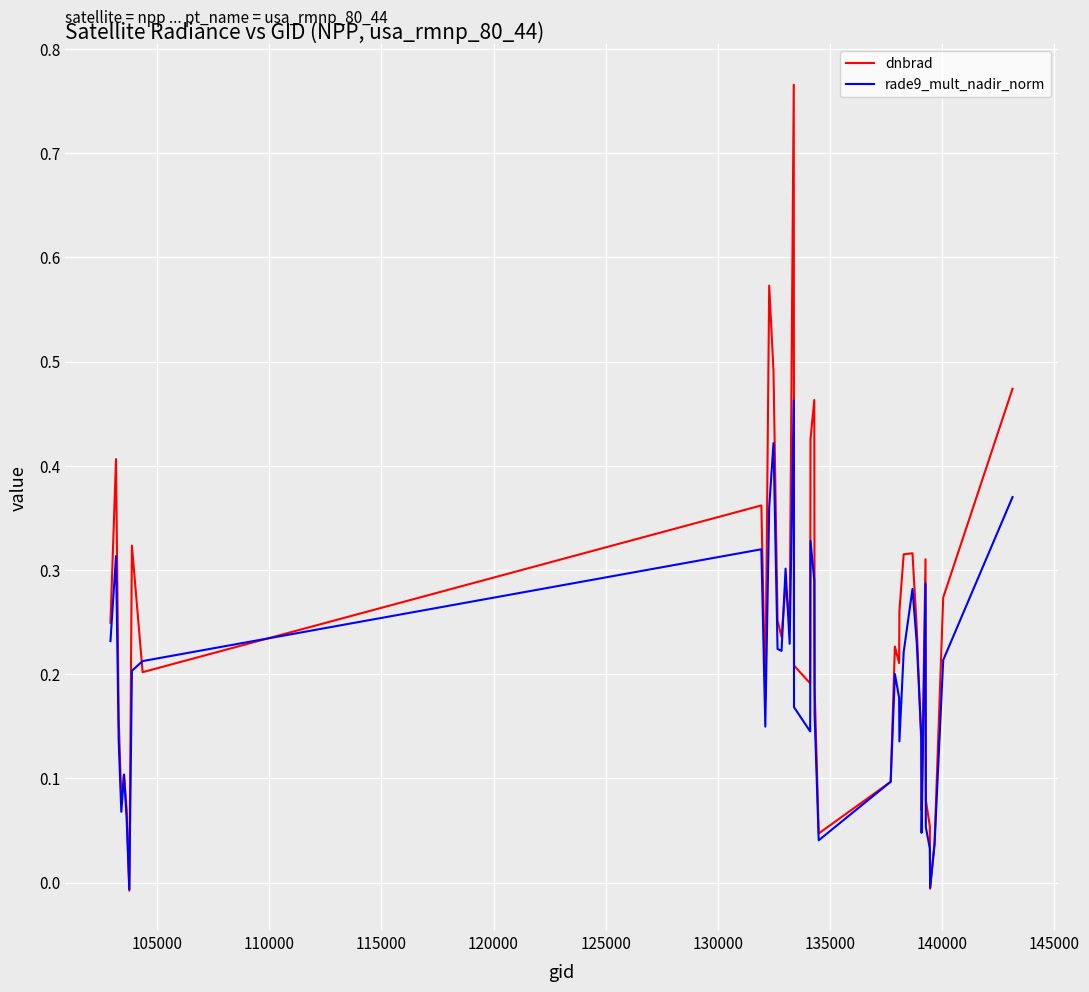

Rank the series by their maximum value, from highest to lowest.

dnbrad, rade9_mult_nadir_norm